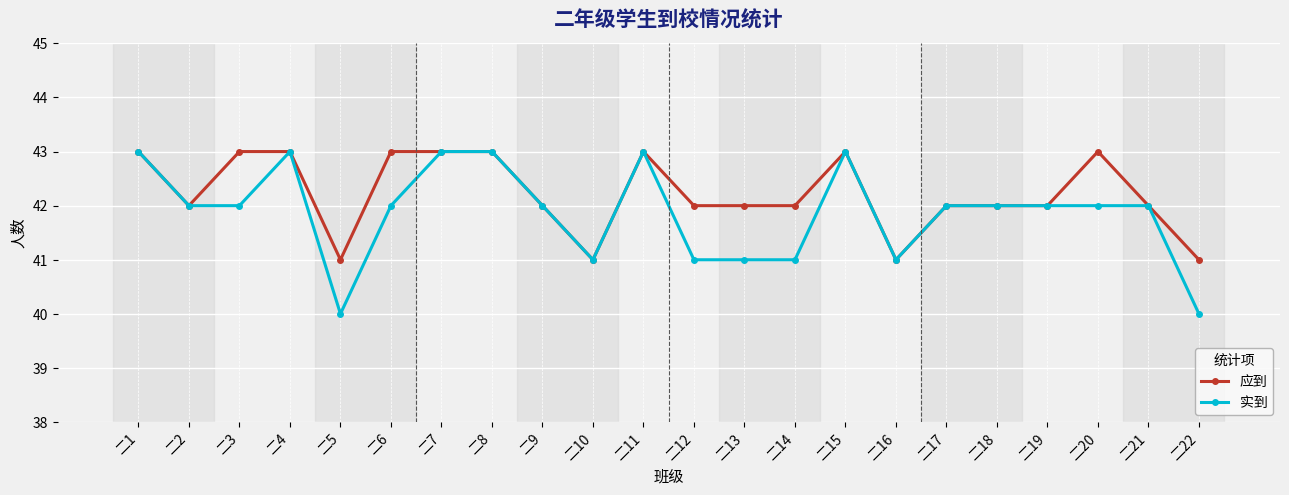

What is the lowest value of the 应到 series?

41